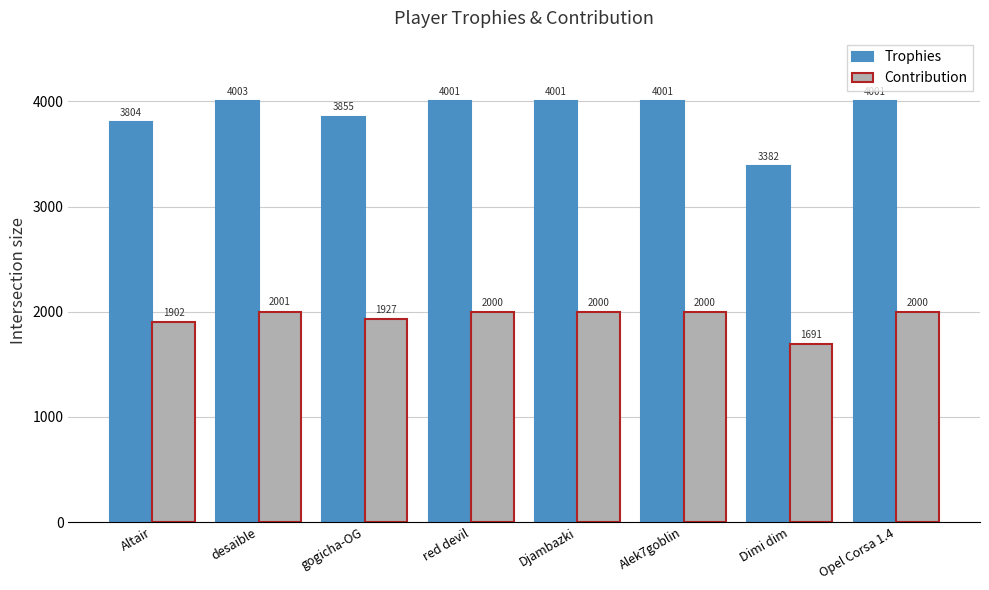

Which category has the lowest value in the Trophies series?

Dimi dim